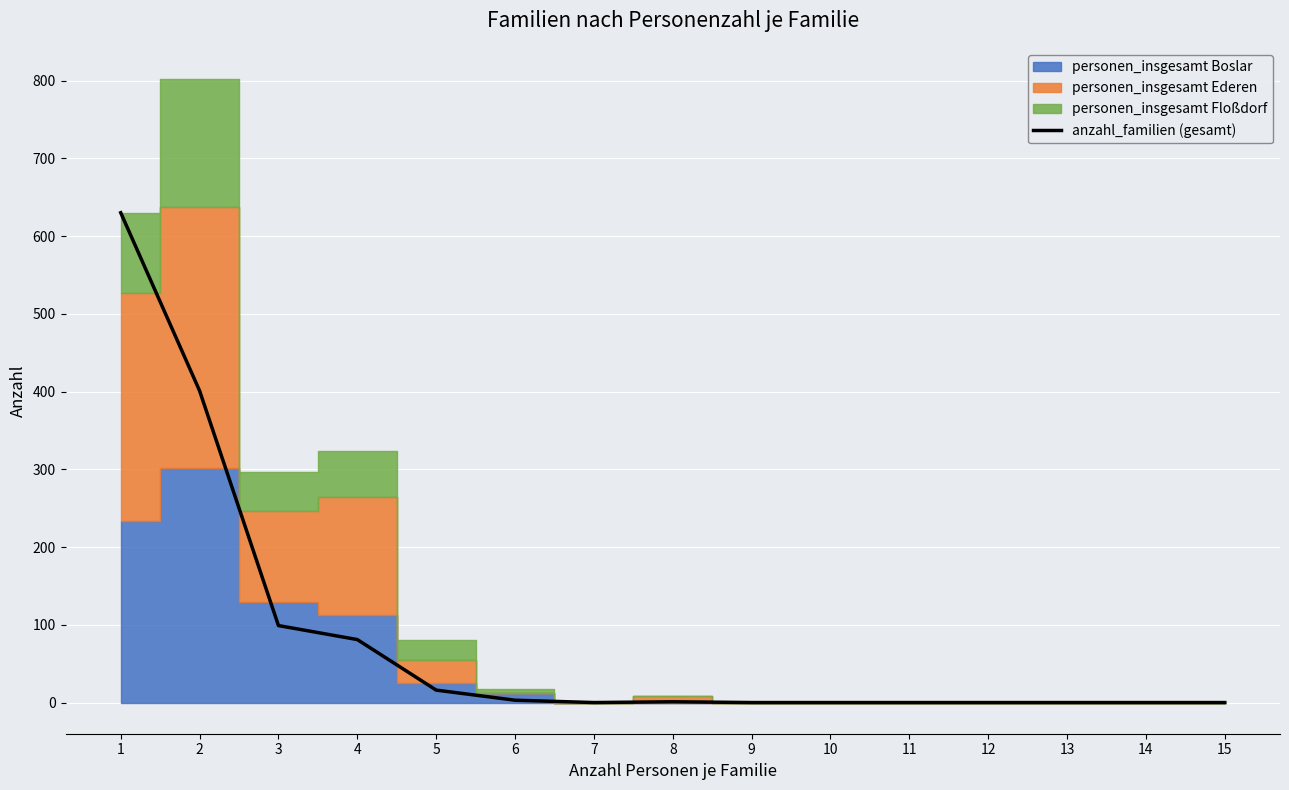

List the labels in order of value, largest first.

1, 2, 3, 4, 5, 6, 8, 7, 9, 10, 11, 12, 13, 14, 15